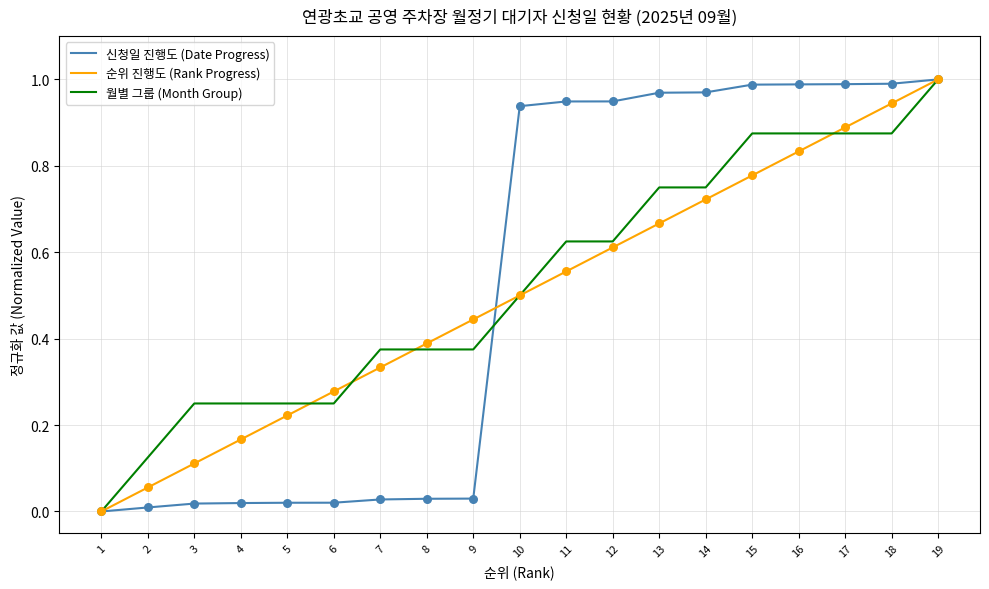

What are all the series names shown in the legend?

신청일 진행도 (Date Progress), 순위 진행도 (Rank Progress), 월별 그룹 (Month Group)